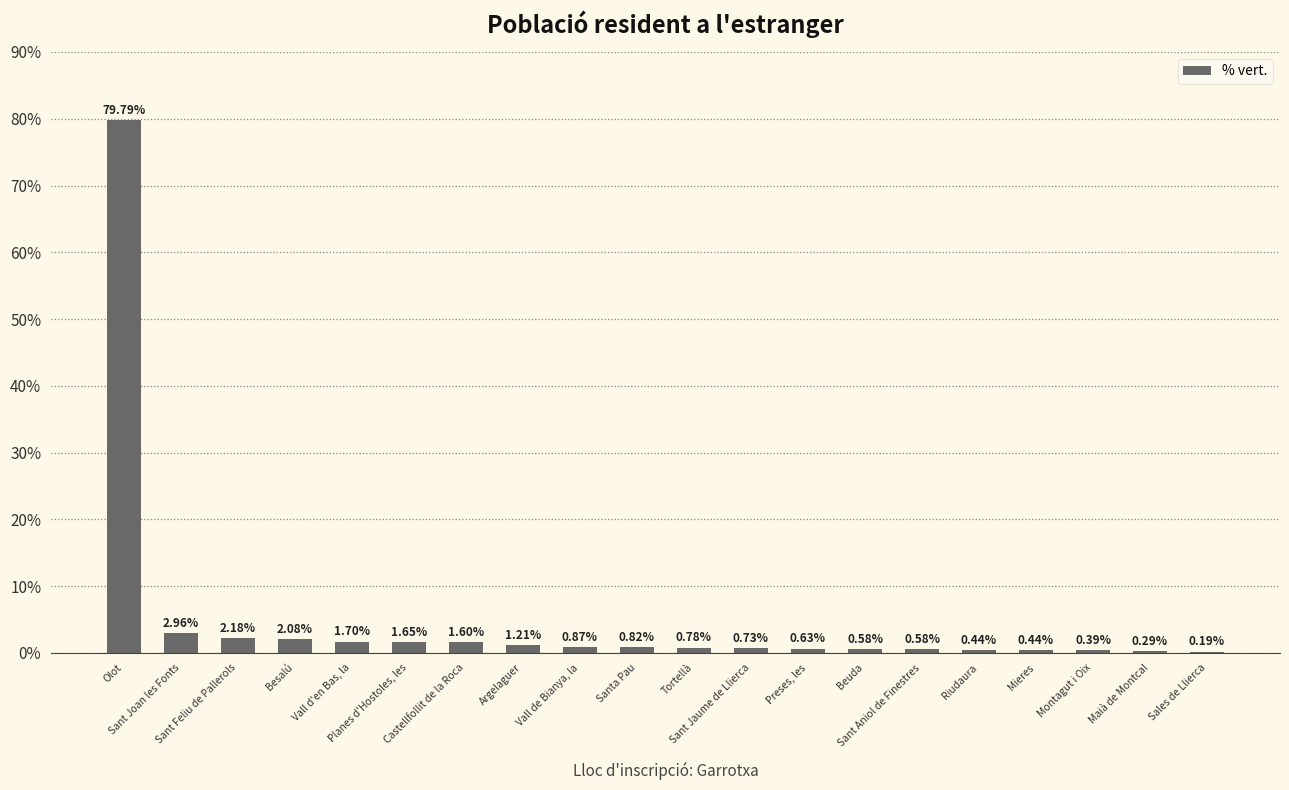

What is the sum of all values?

99.9